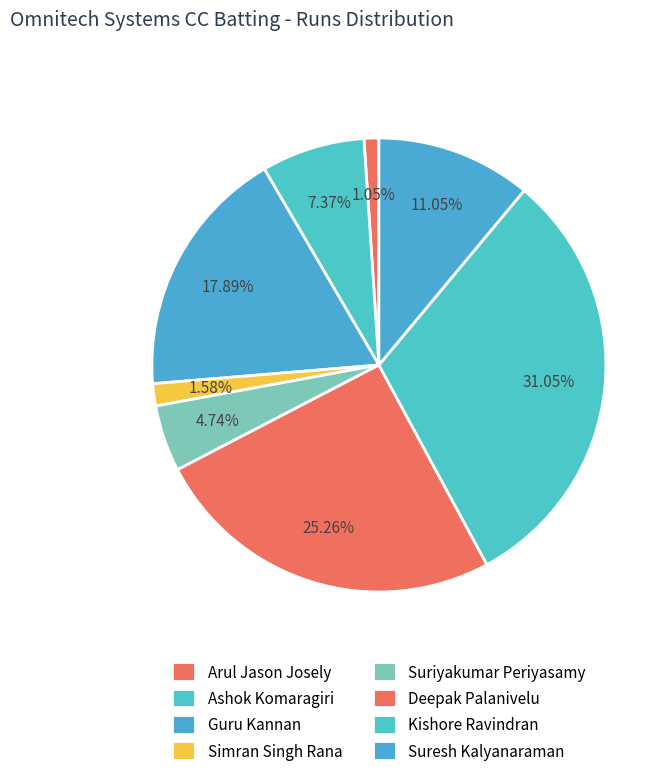

Do Deepak Palanivelu and Simran Singh Rana together represent more than half of the pie?

No